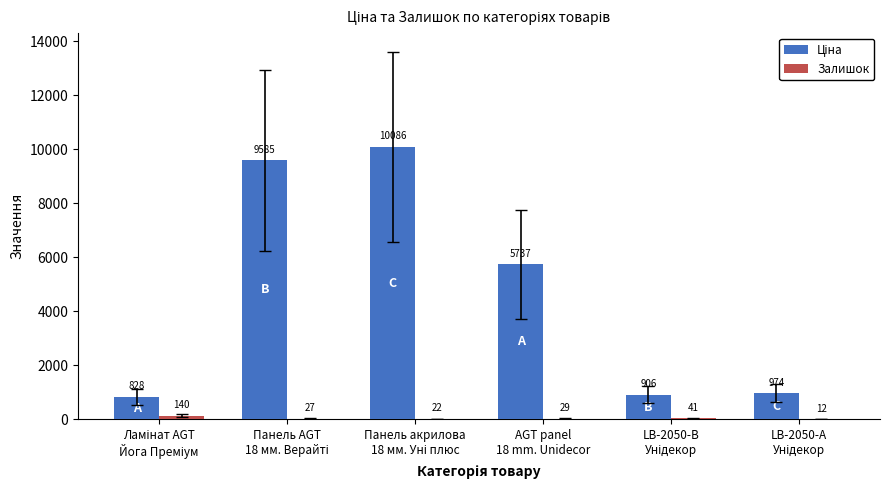

What is the maximum value shown in the chart?

10085.8